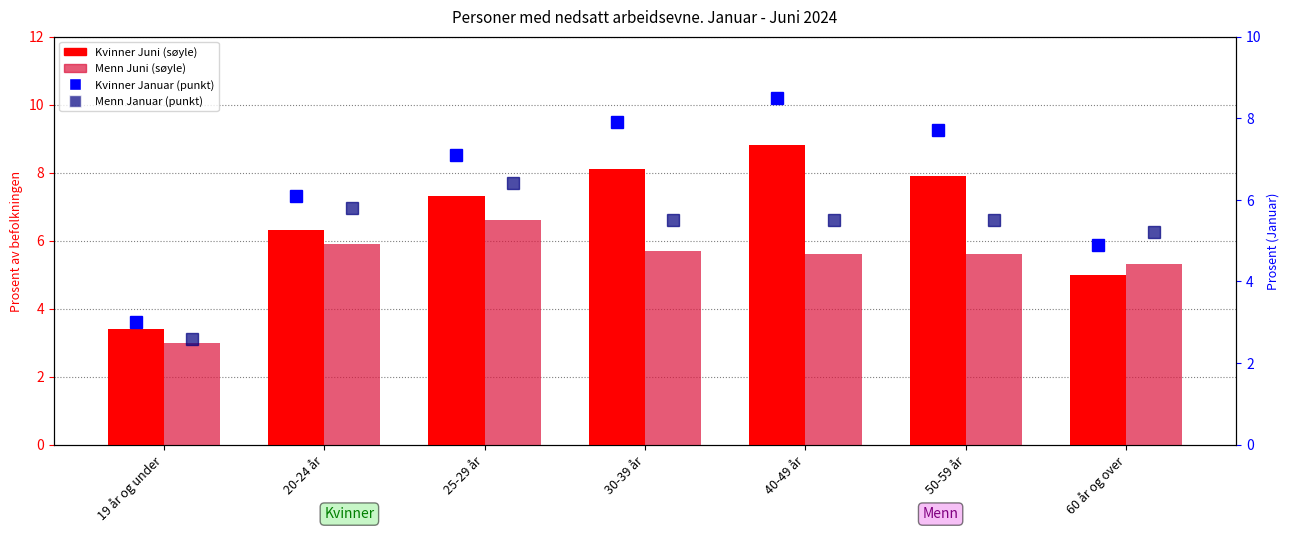

Which series has the largest range (max minus min)?

Kvinner Januar